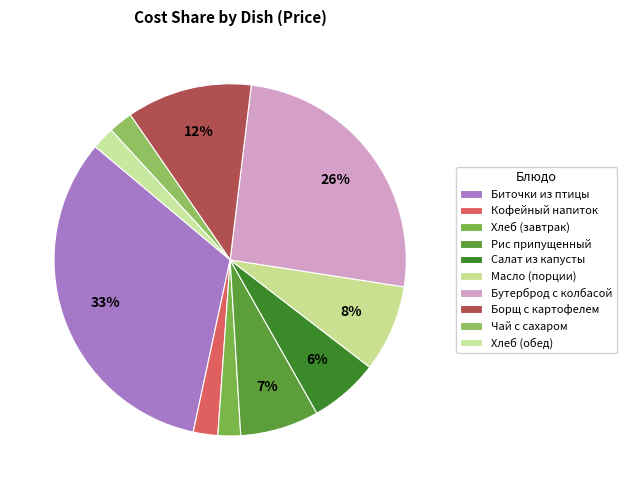

Count the number of slices in the pie.

10